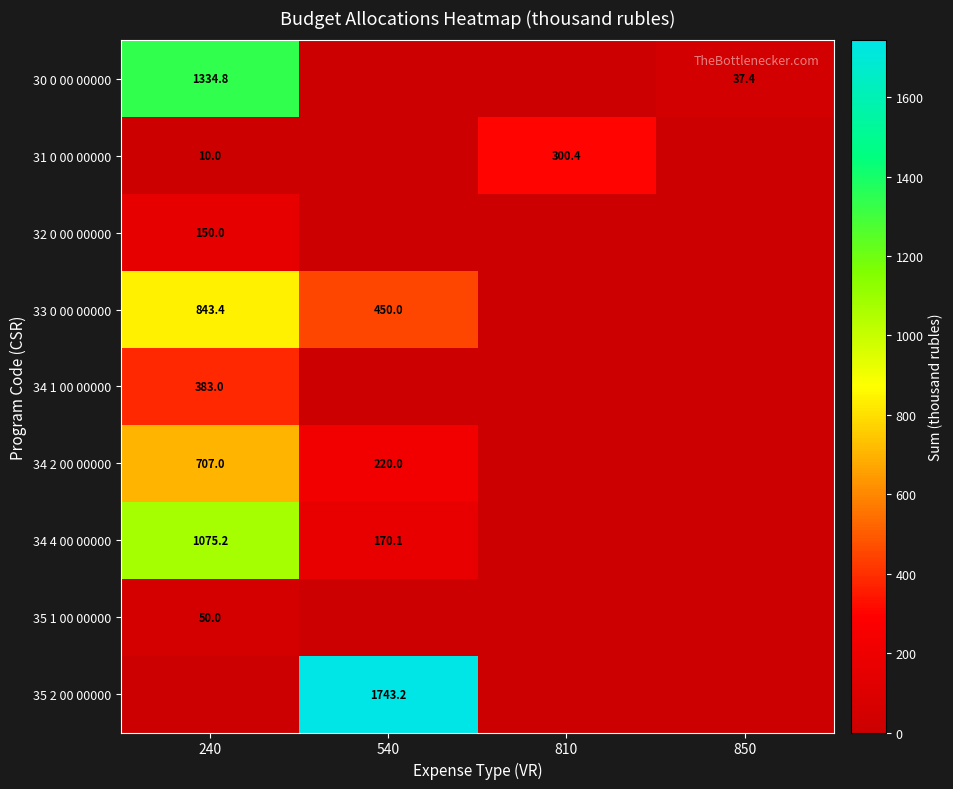

At which category does the chart reach its minimum across all series?

540